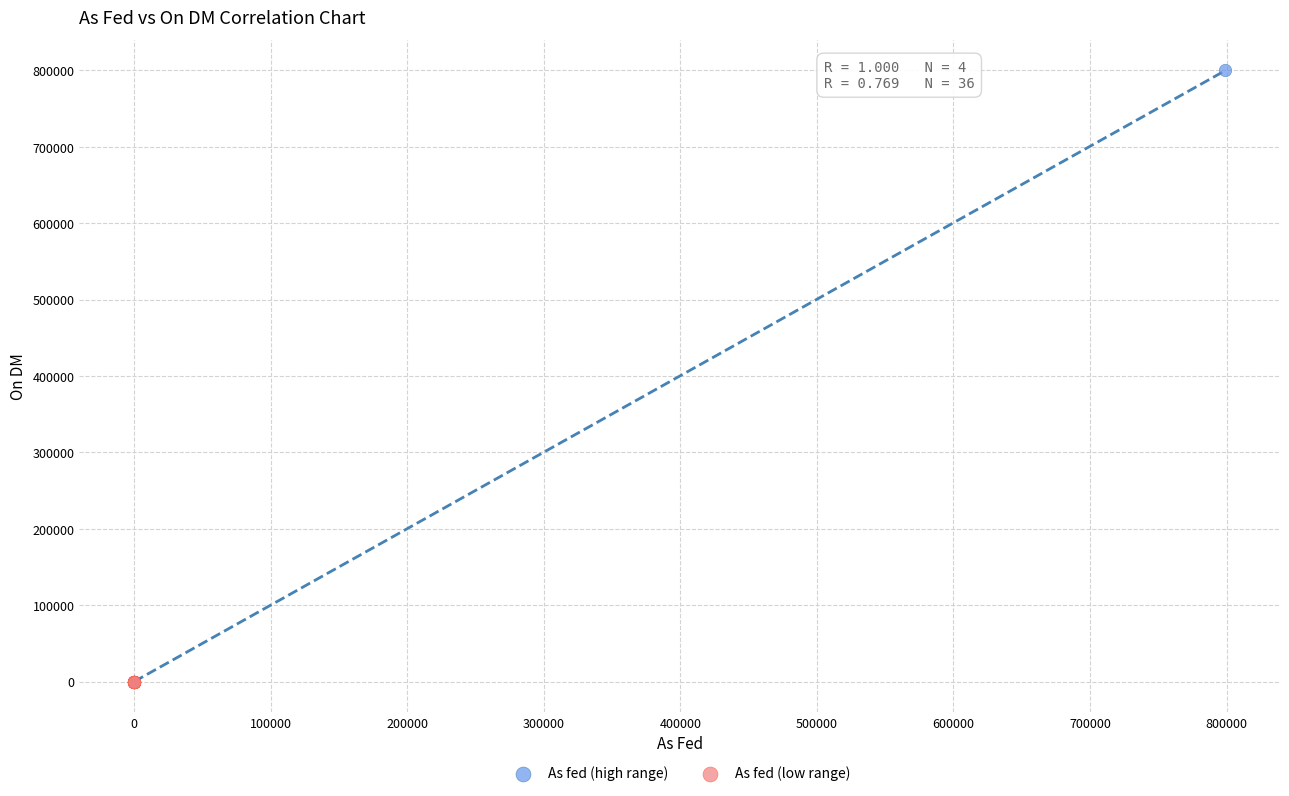

Which series has the widest spread of Y values?

As fed (high range)